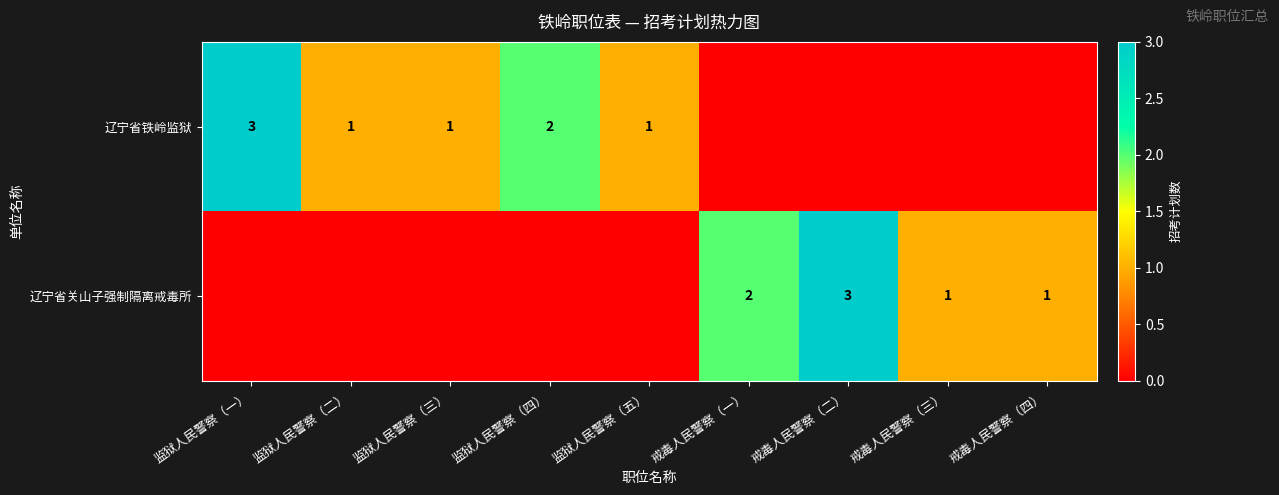

The 辽宁省关山子强制隔离戒毒所 series shows 0 at 戒毒人民警察（三）. True or false?

False